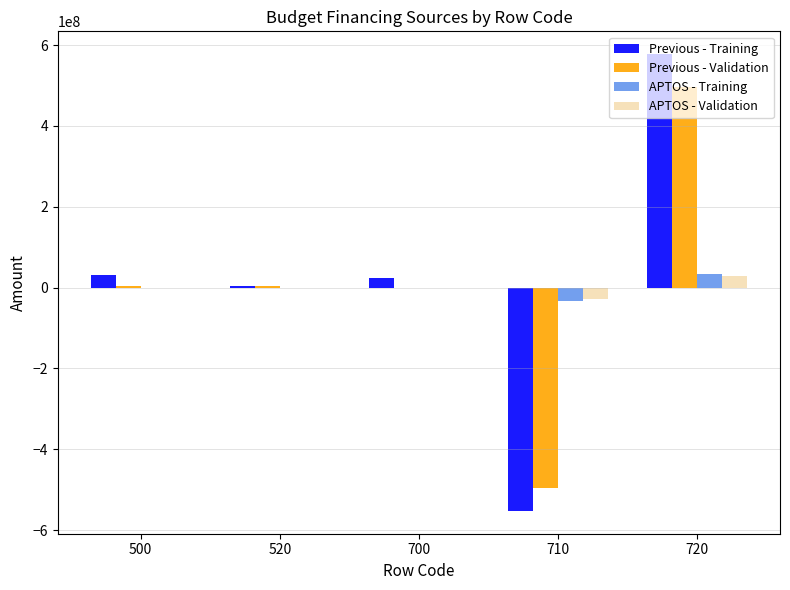

At which category is the sum across all series the highest?

720